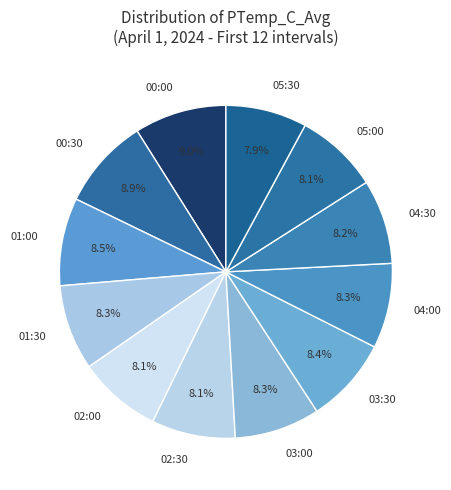

The 03:30 slice represents 22% of the pie. True or false?

False